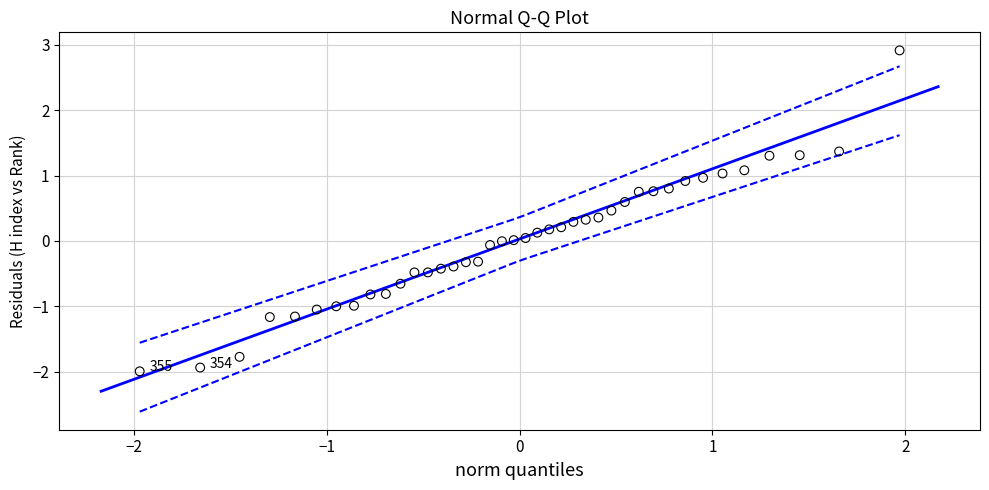

What is the range of Y values (max minus min)?

4.9